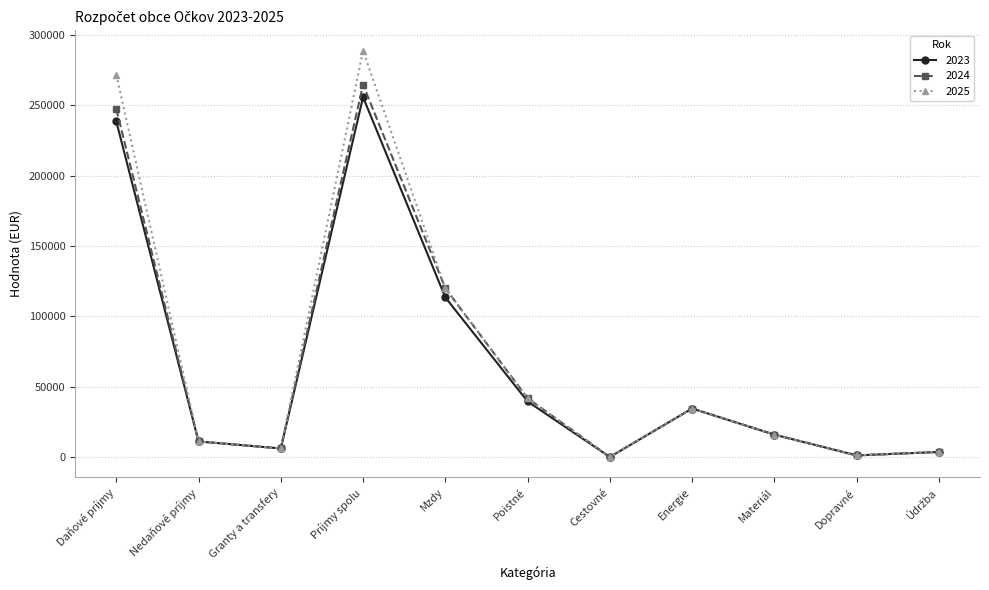

Read the 2025 value at Energie, to the nearest 10.

34490